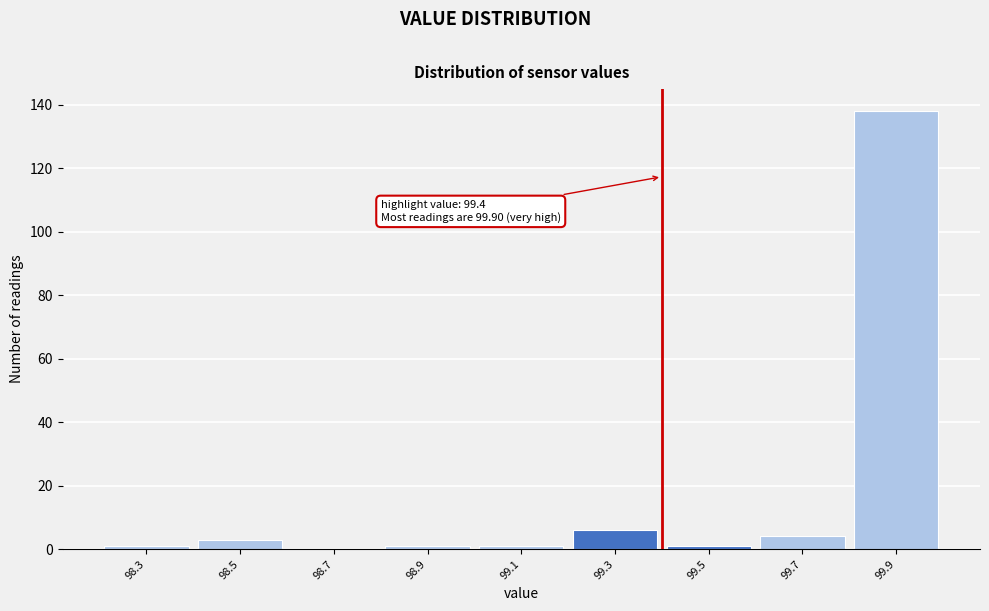

Over which range of the x-axis is the bar tallest?

99.8 to 100.0